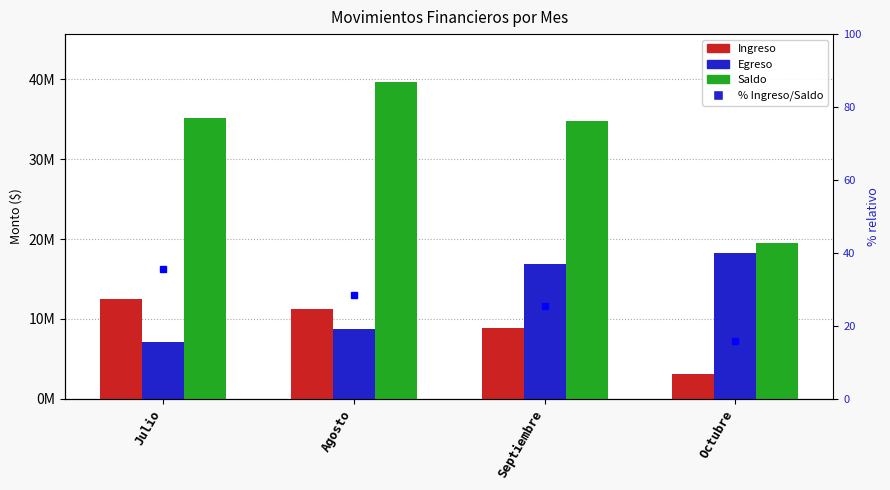

Where does the Saldo series first go above 35156106?

Julio